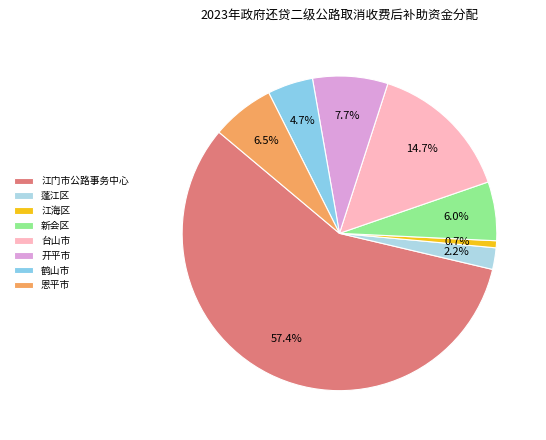

The 蓬江区 slice represents 1% of the pie. True or false?

False